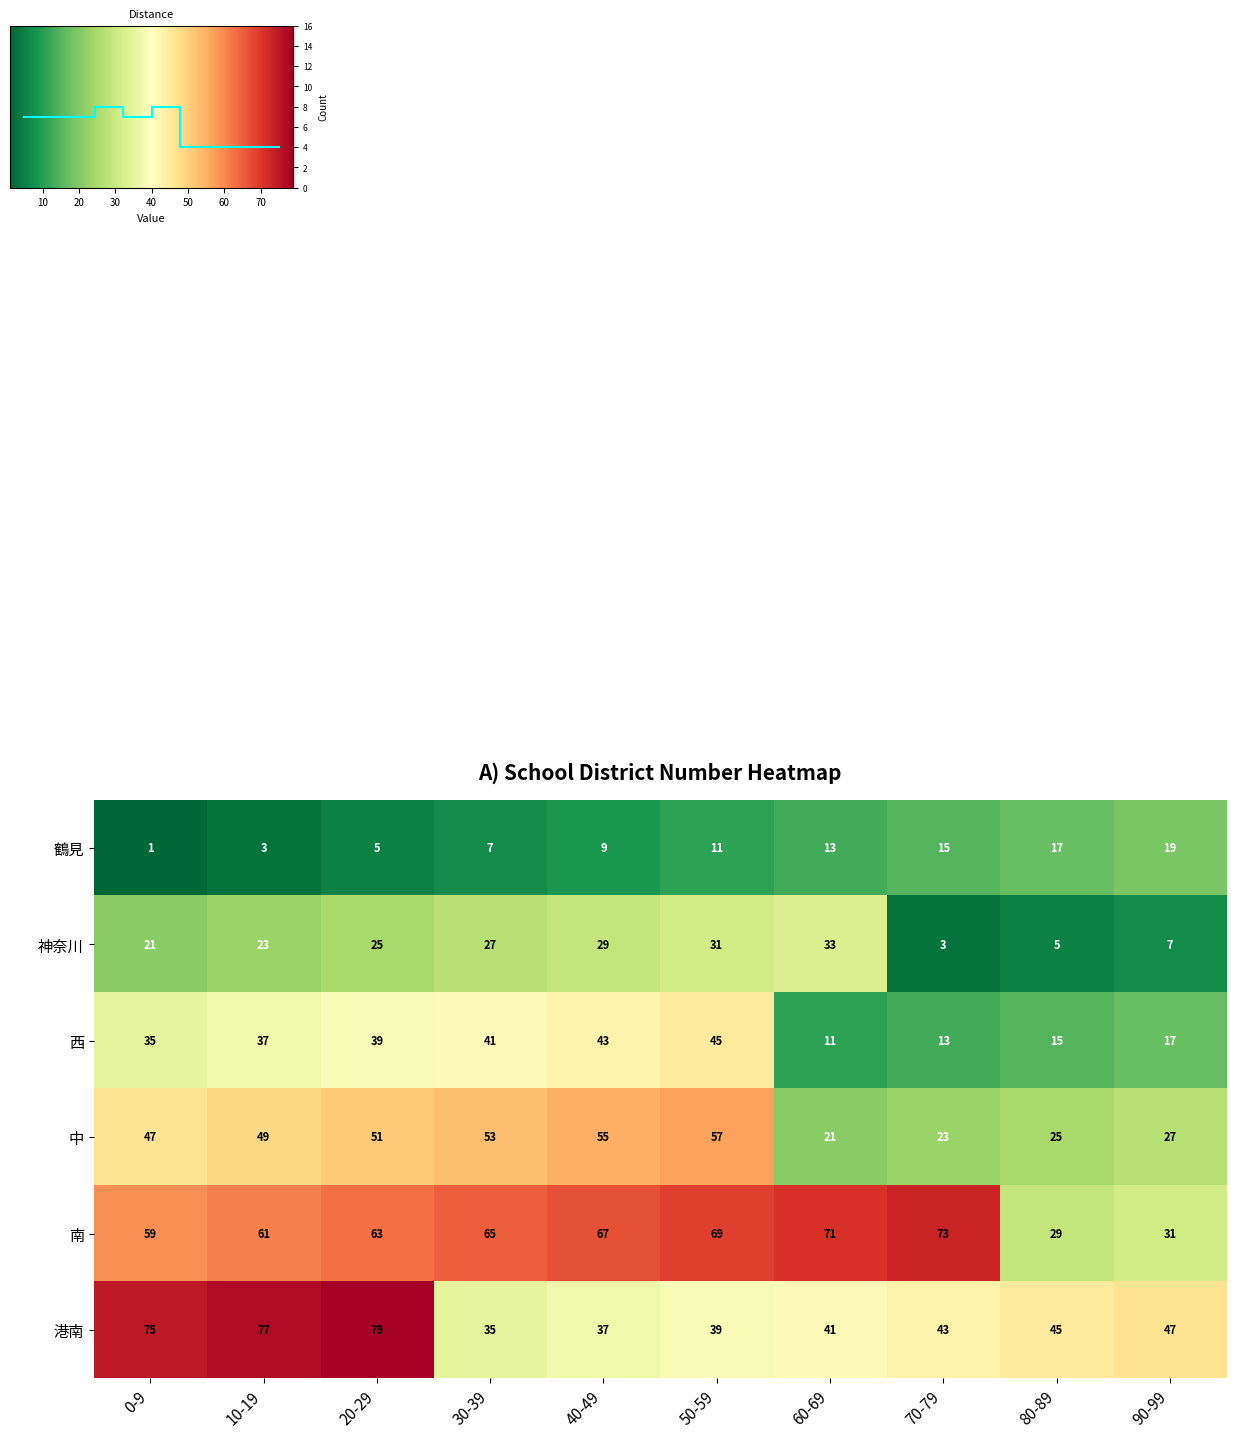

Which series changed the most between 50-59 and 60-69?

中